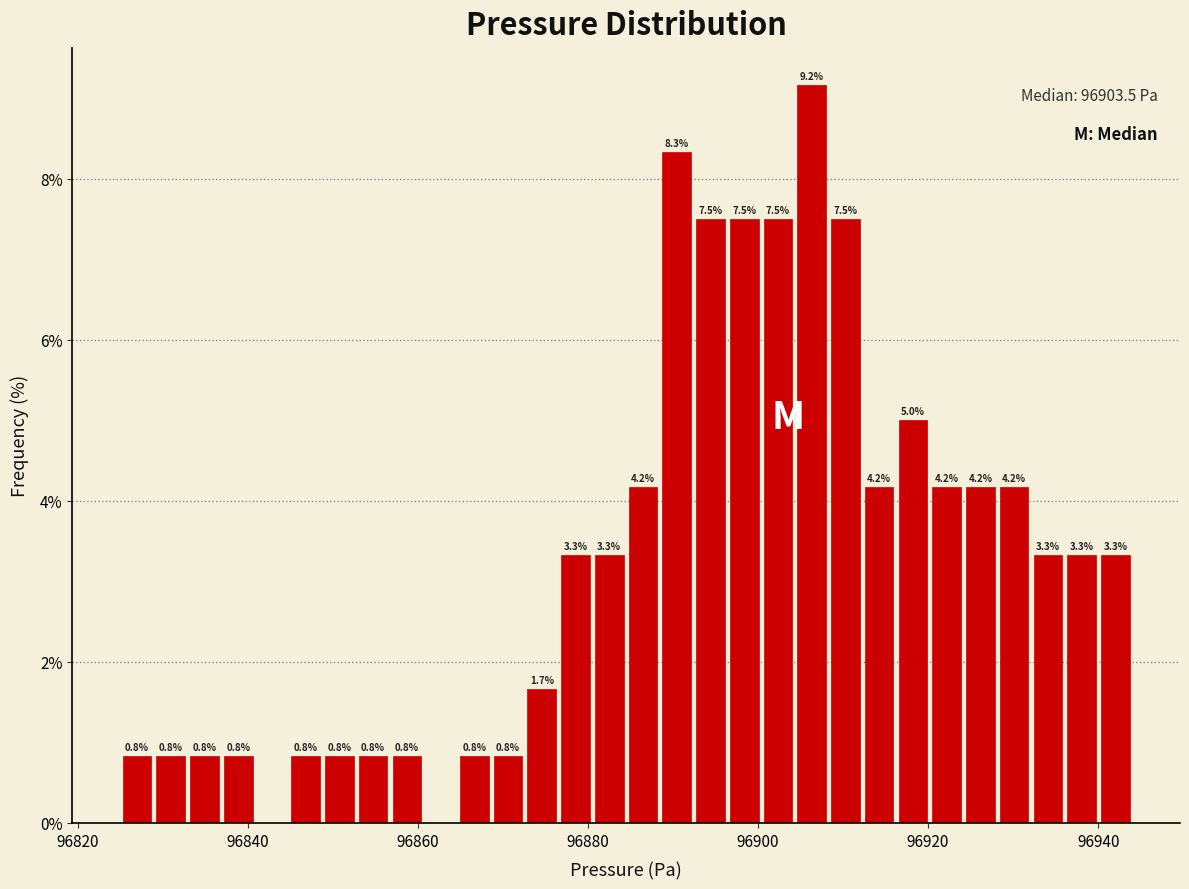

Around what value on the x-axis is the tallest bar? Give the approximate position of its centre, as read against the axis.

96906